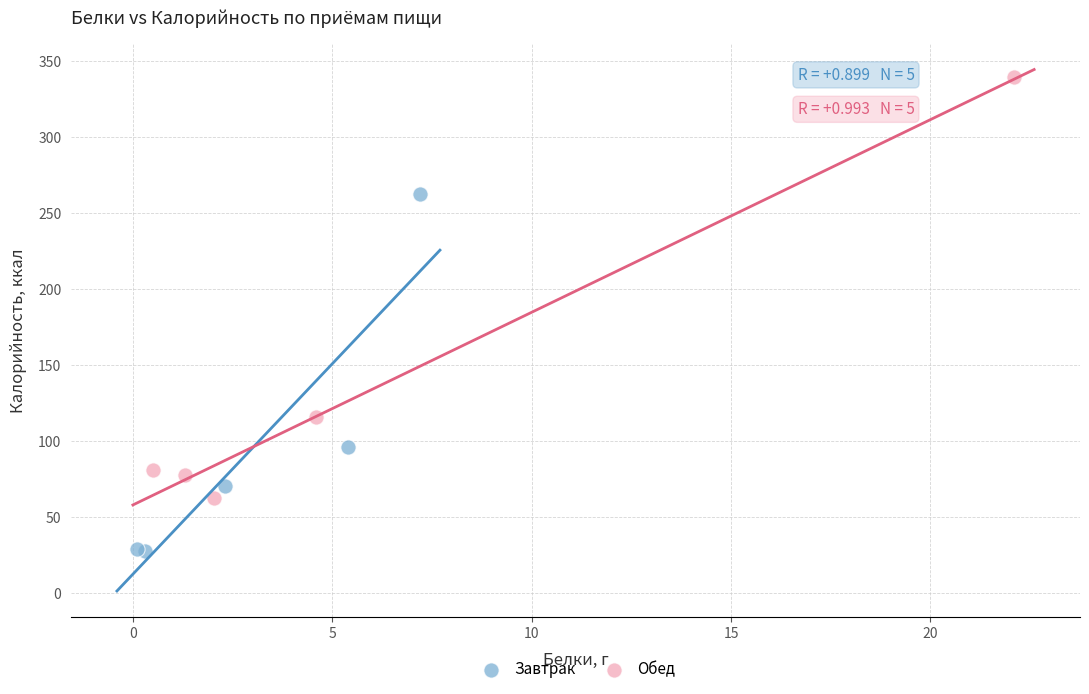

Which series contains the lowest Y value?

Завтрак